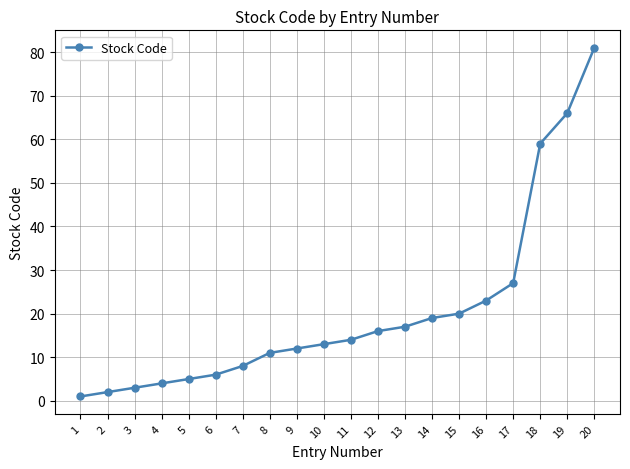

The value at 9 is 12. True or false?

True